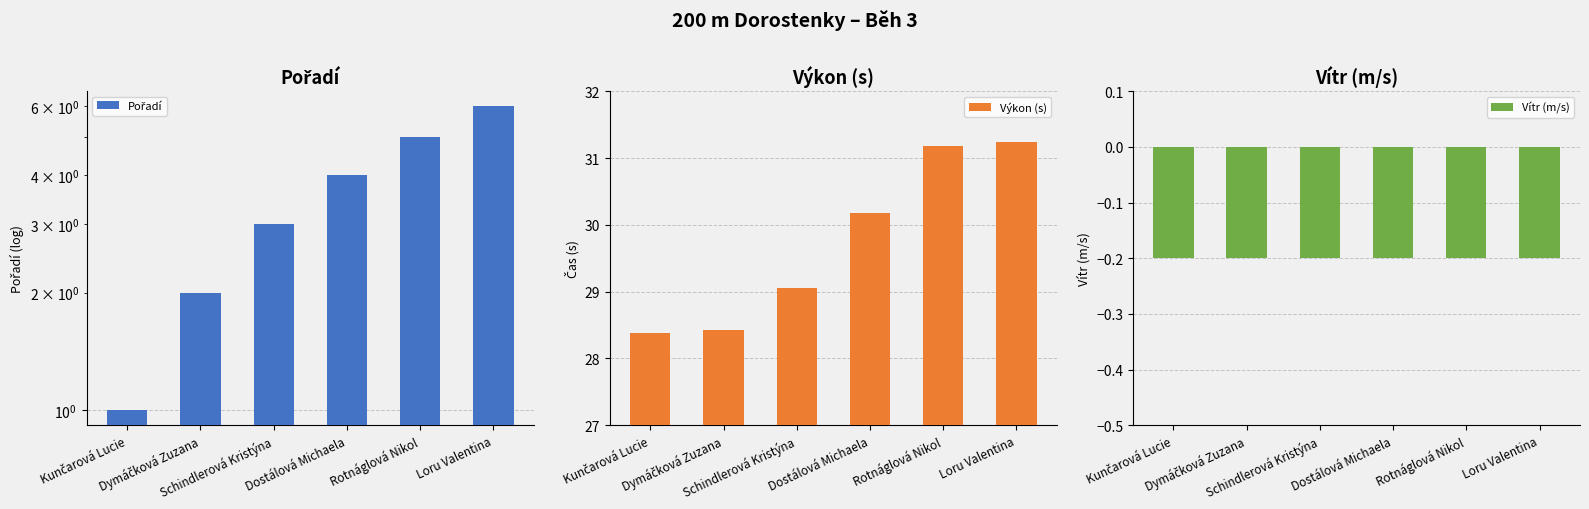

How many bars are there in each group?

3